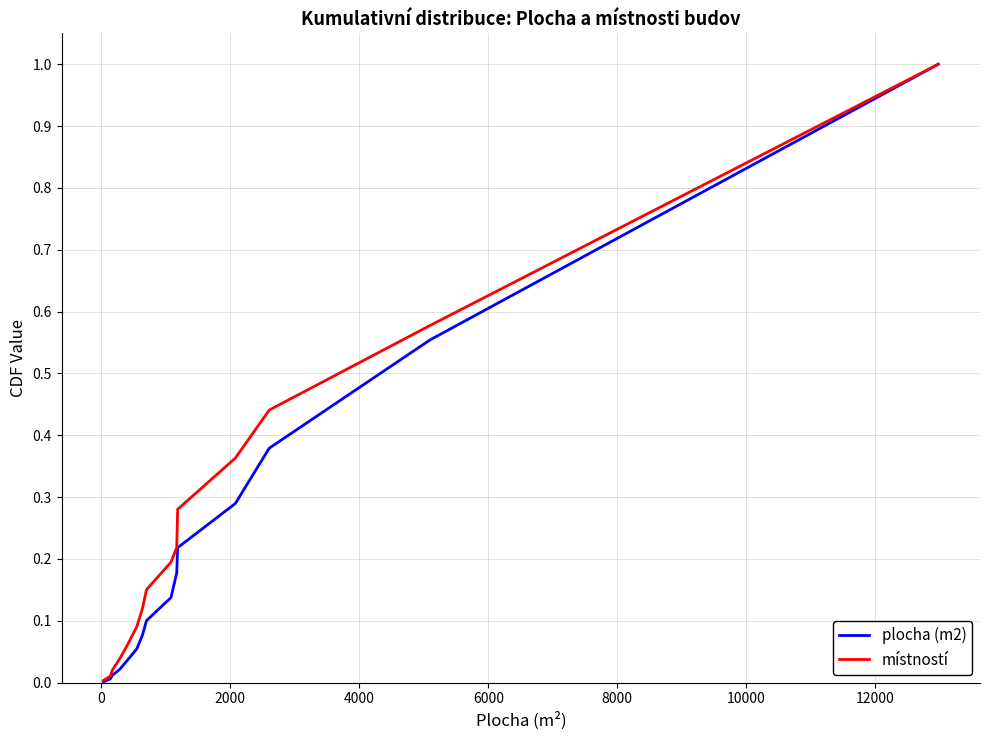

Which series has the widest spread of values?

plocha (m2)